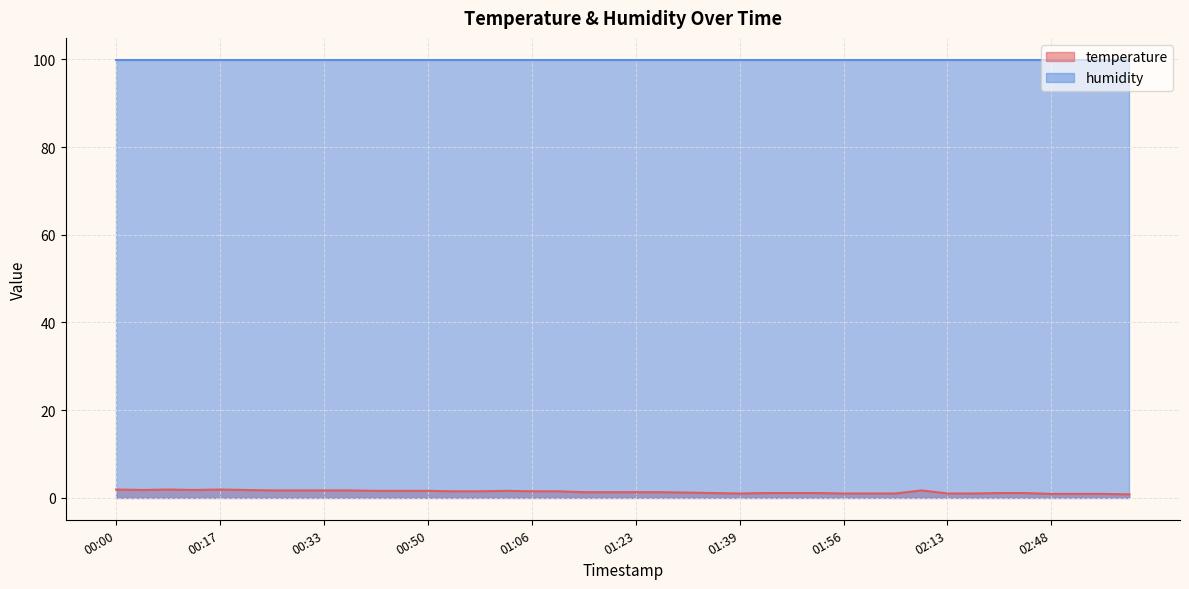

What is the label of the 5th point from the left?

00:17